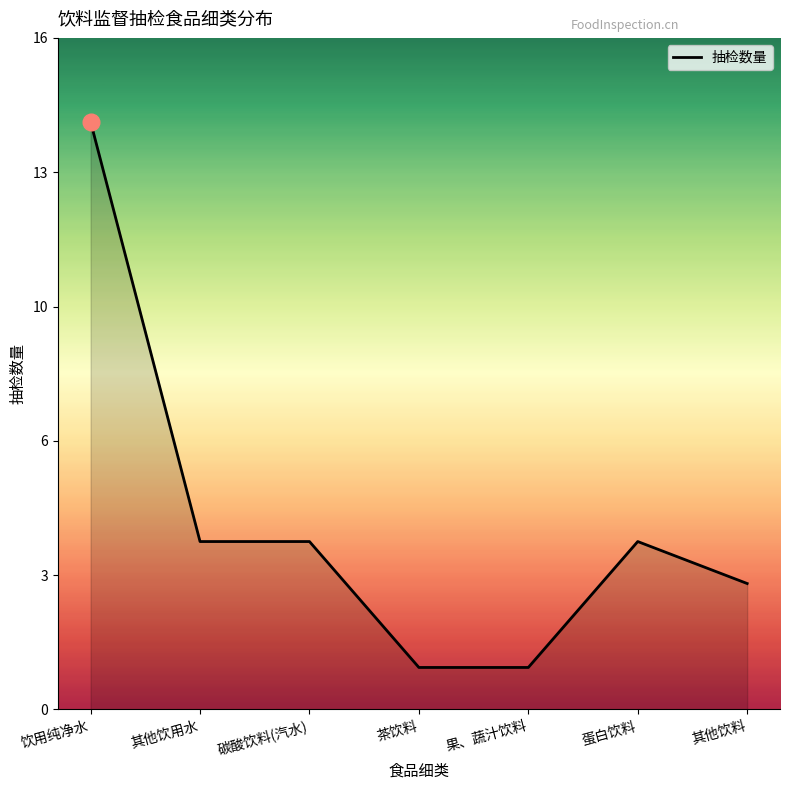

Which label corresponds to the smallest value in the chart?

茶饮料